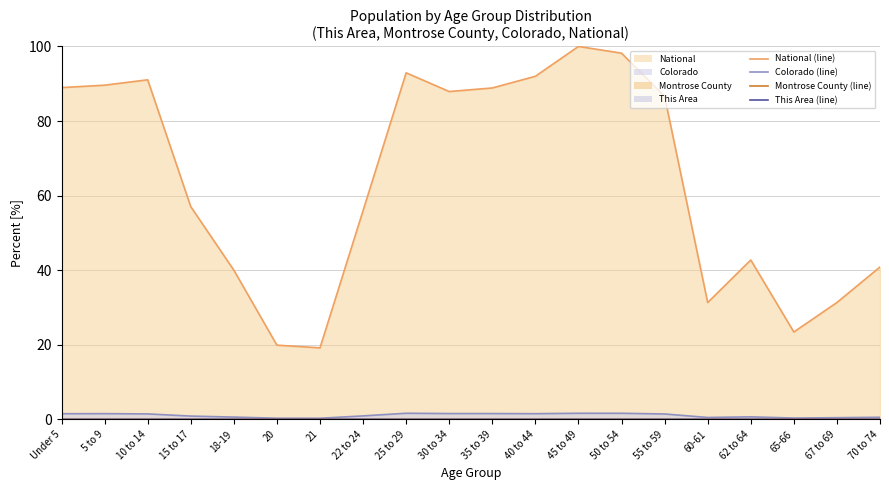

What are all the series names shown in the legend?

National (line), Colorado (line), Montrose County (line), This Area (line)